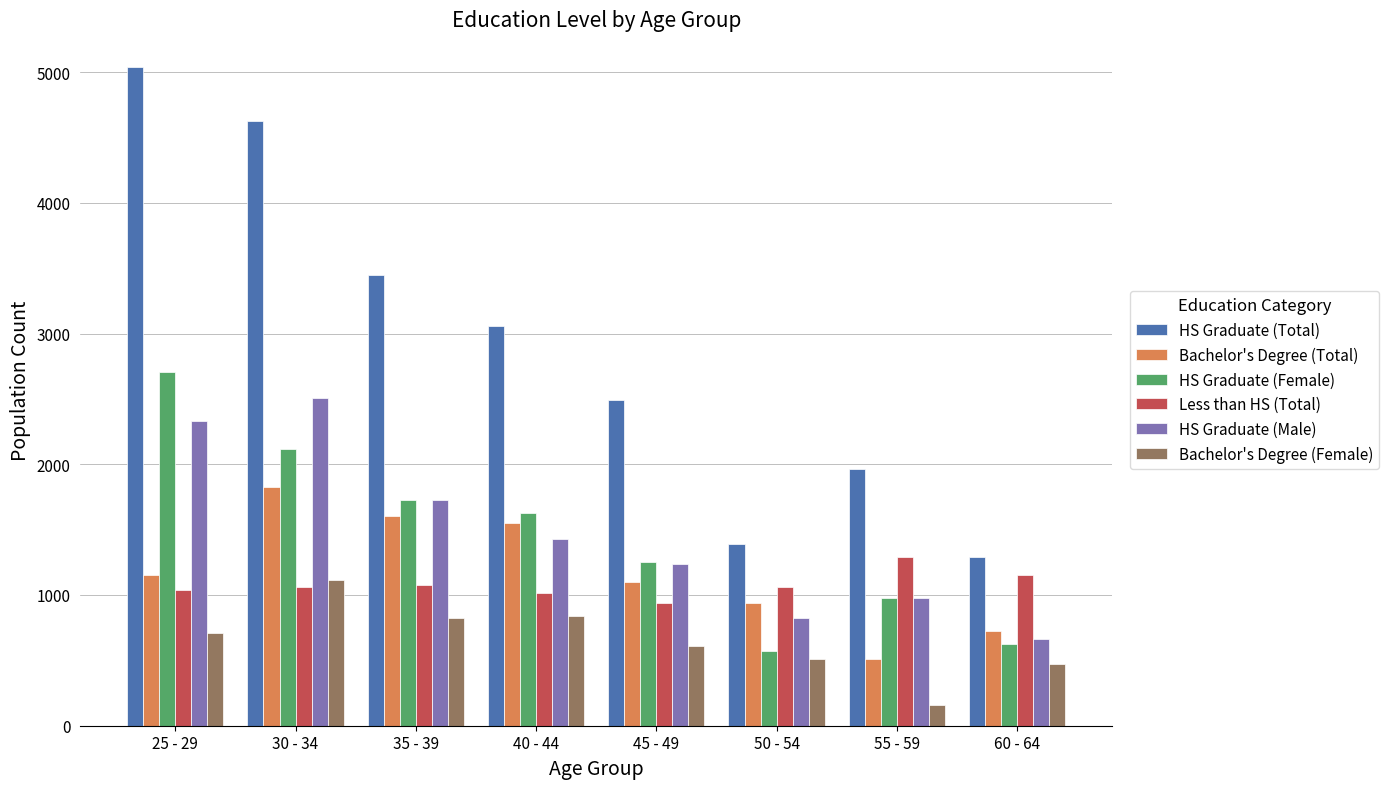

List the labels in order of HS Graduate (Female) value, largest first.

25 - 29, 30 - 34, 35 - 39, 40 - 44, 45 - 49, 55 - 59, 60 - 64, 50 - 54